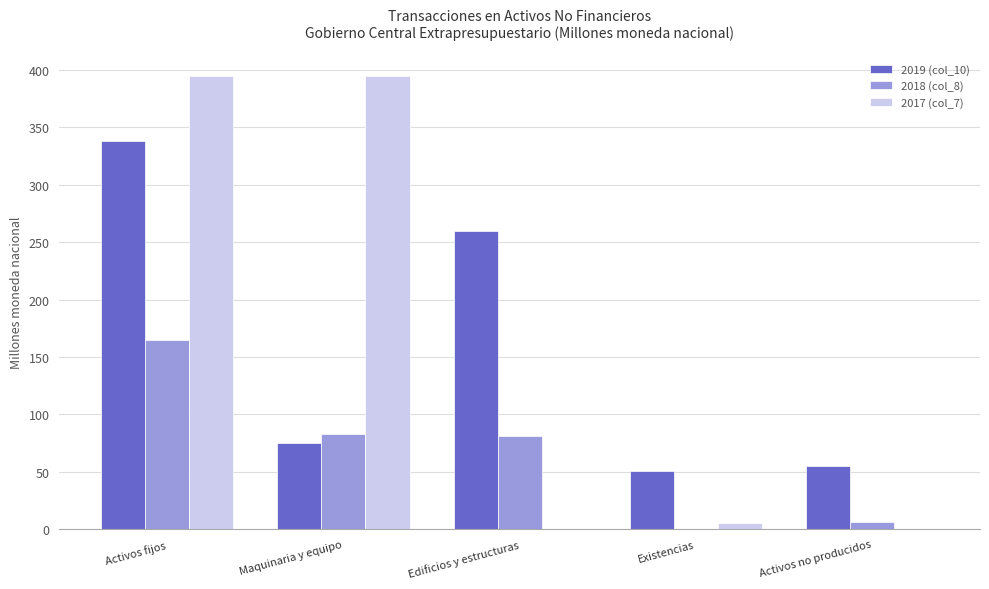

What is the highest value of the 2017 (col_7) series?

394.2